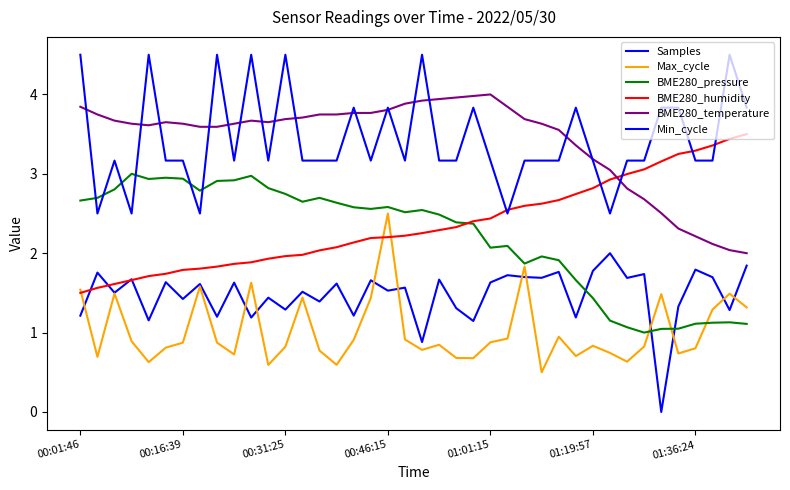

How many lines are shown in the chart?

6